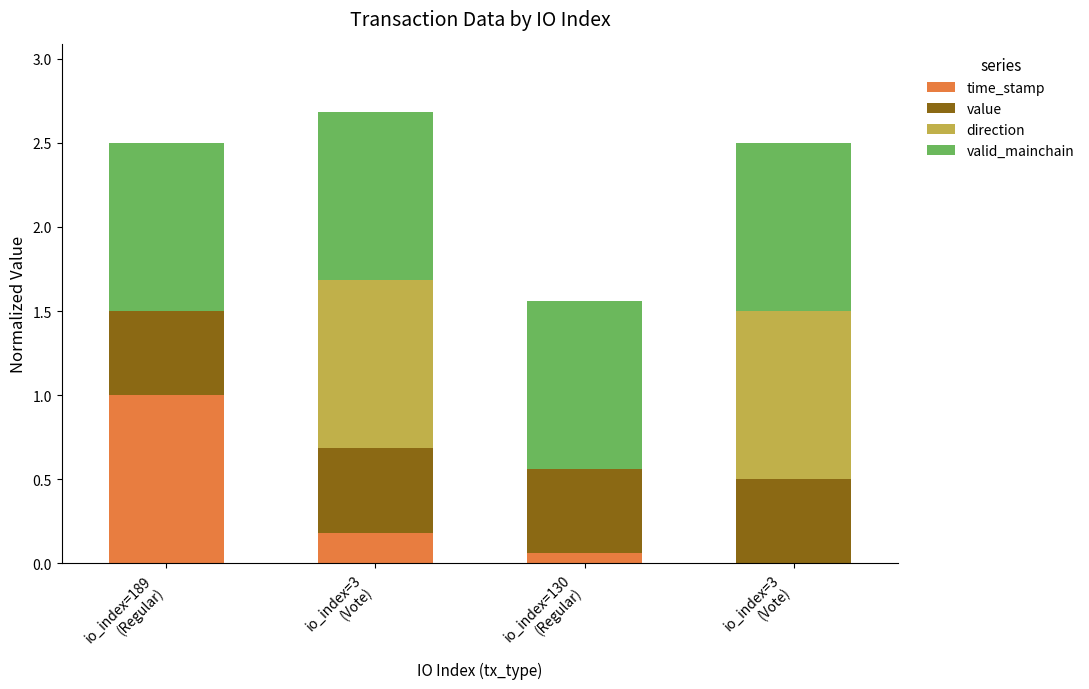

What is the highest value of the time_stamp series?

1.0